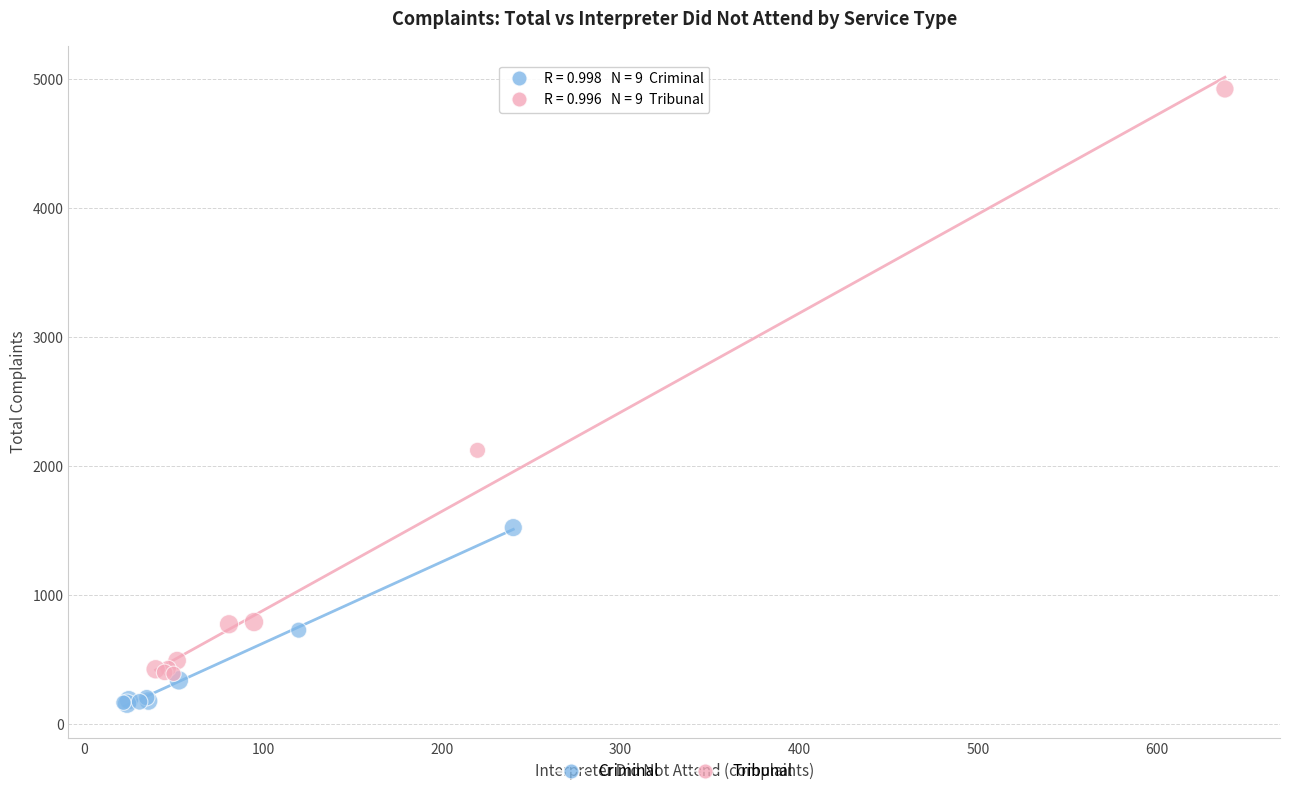

Which series reaches the maximum Y coordinate?

Tribunal